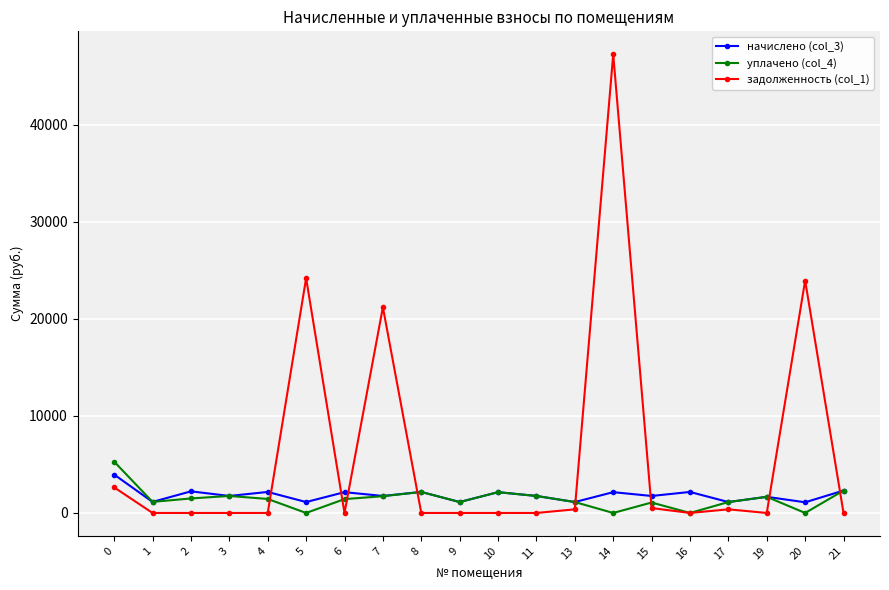

What is the total value across all series at 21?

4616.1